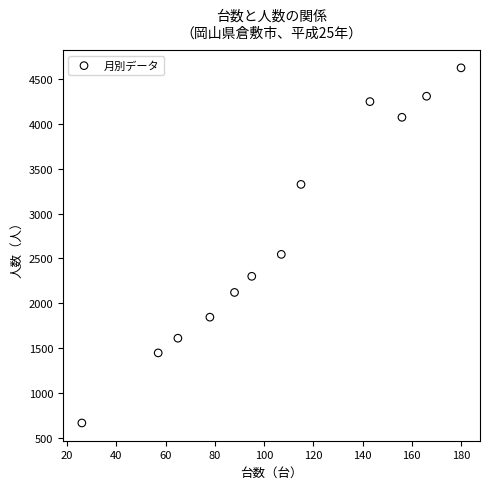

What Y value in the scatter plot is closest to 2645?

2545